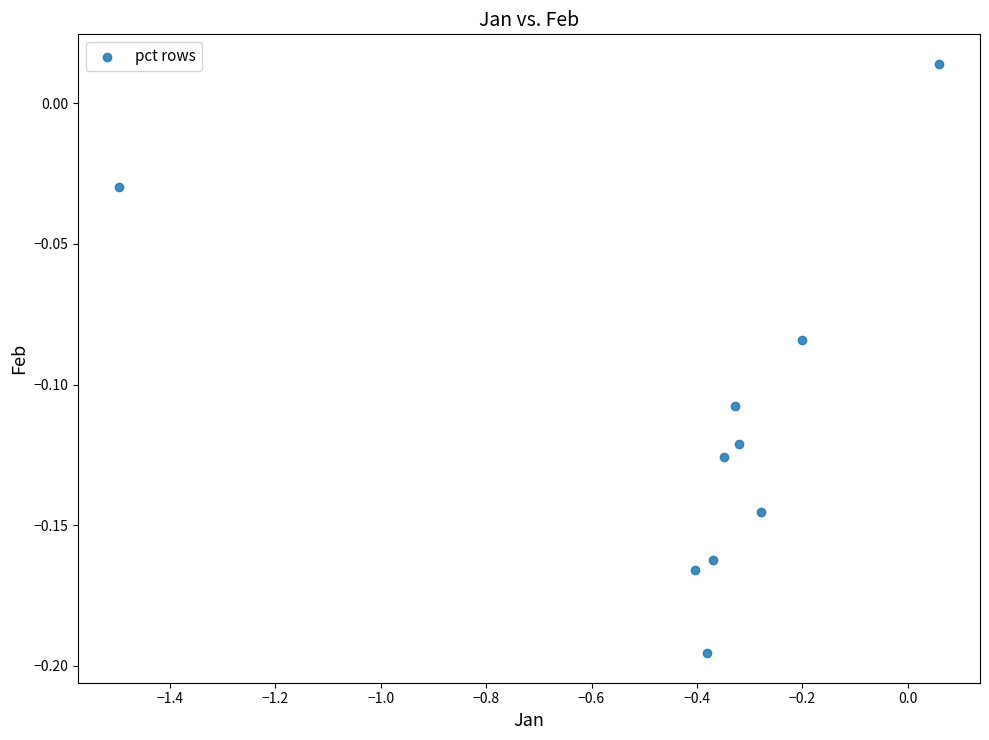

What is the range of X values (max minus min)?

1.6